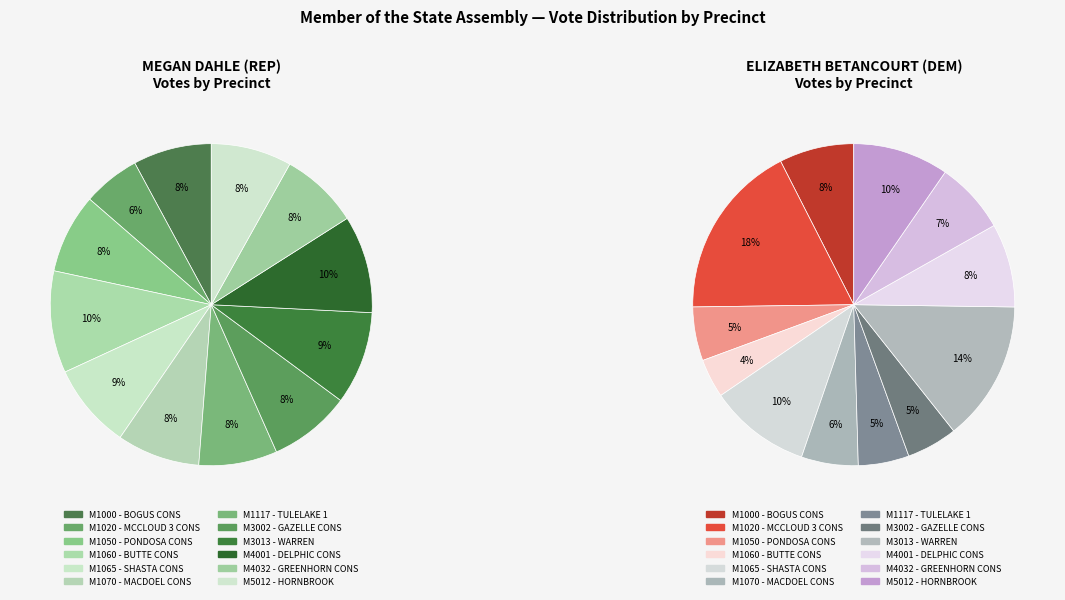

Rank the series at M1070 - MACDOEL CONS from highest to lowest value.

MEGAN DAHLE (REP), ELIZABETH BETANCOURT (DEM)